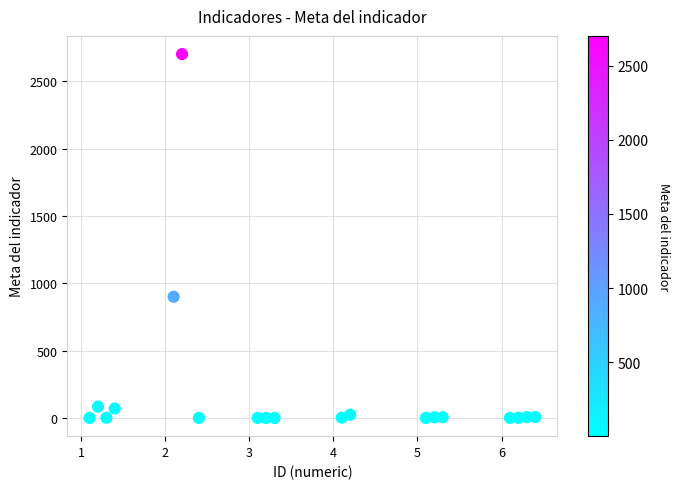

What Y value in the scatter plot is closest to 1351?

900.0